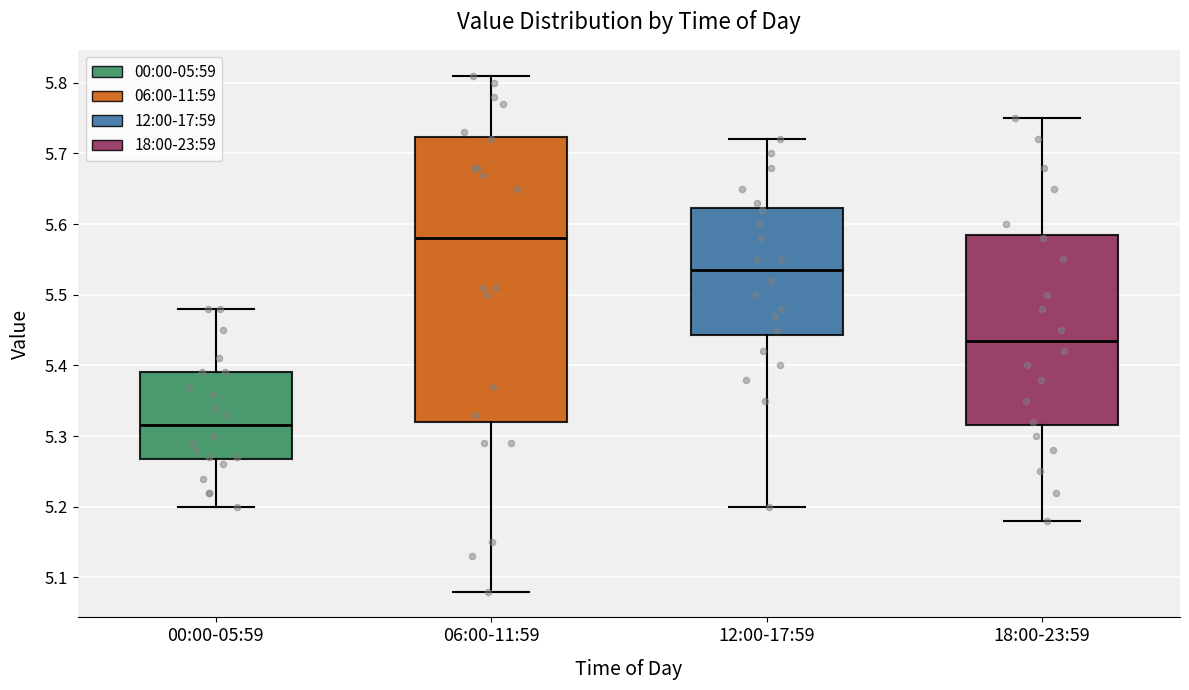

Where is the lower edge of the box for 06:00-11:59 on the y-axis? The values are not printed on the chart, so give them approximately, as read against the axis.

5.32